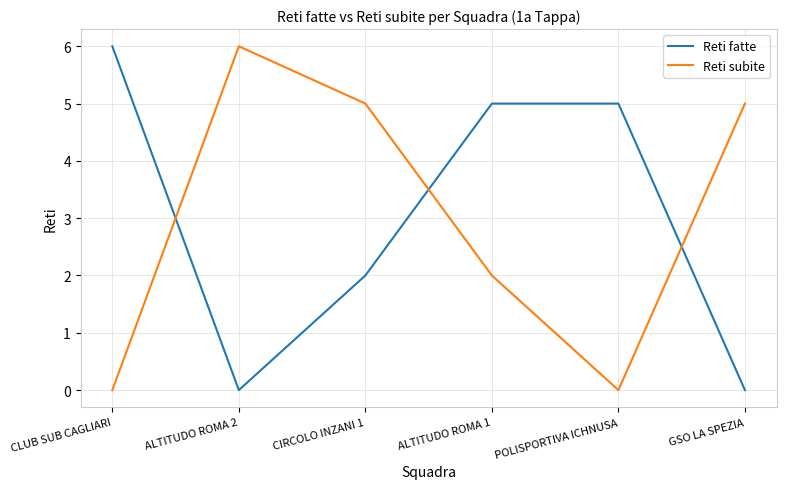

Is this an area chart (filled region under the line)?

No